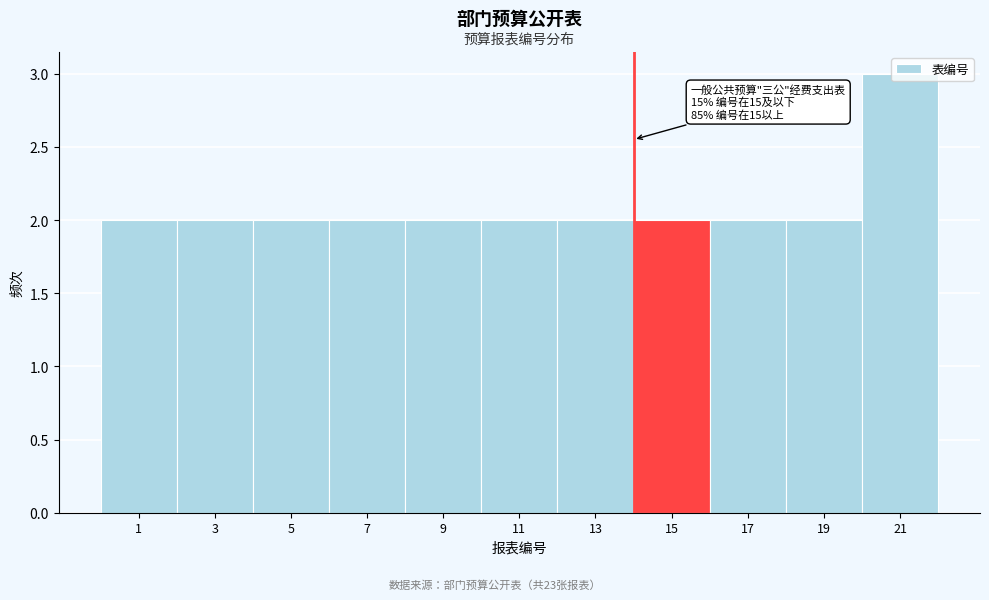

What is the value of the 5th bar from the left?

2